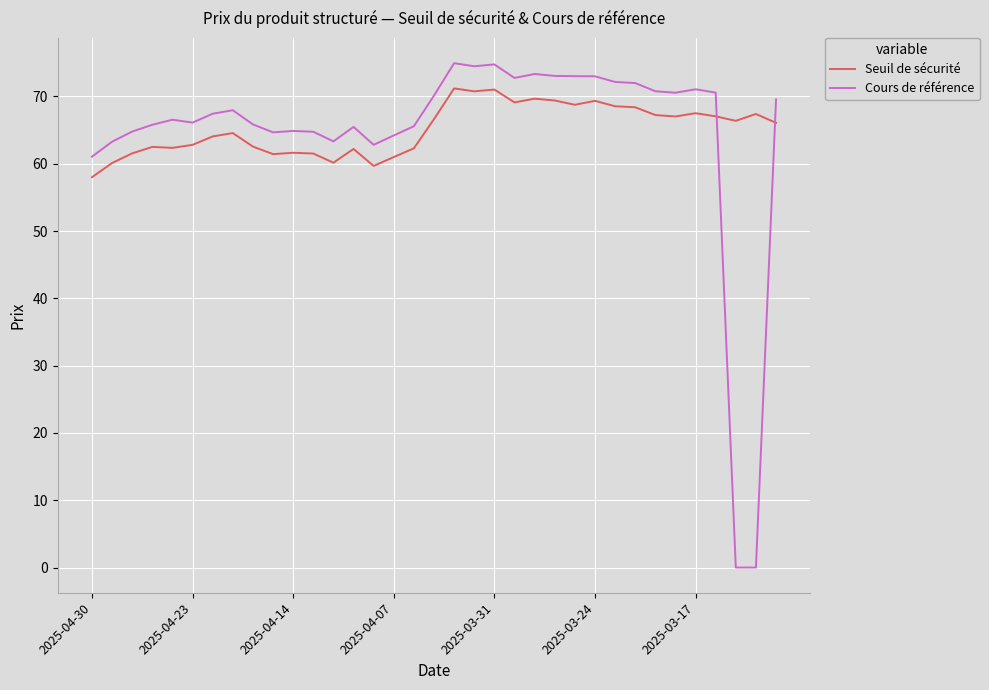

Which series has the largest range (max minus min)?

Cours de référence